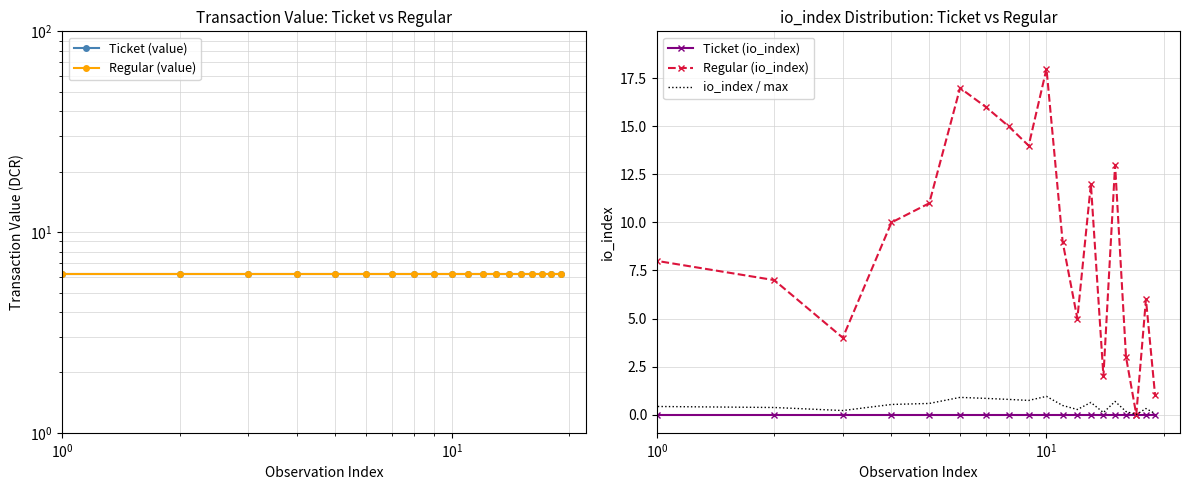

What position from the right is 7?

13